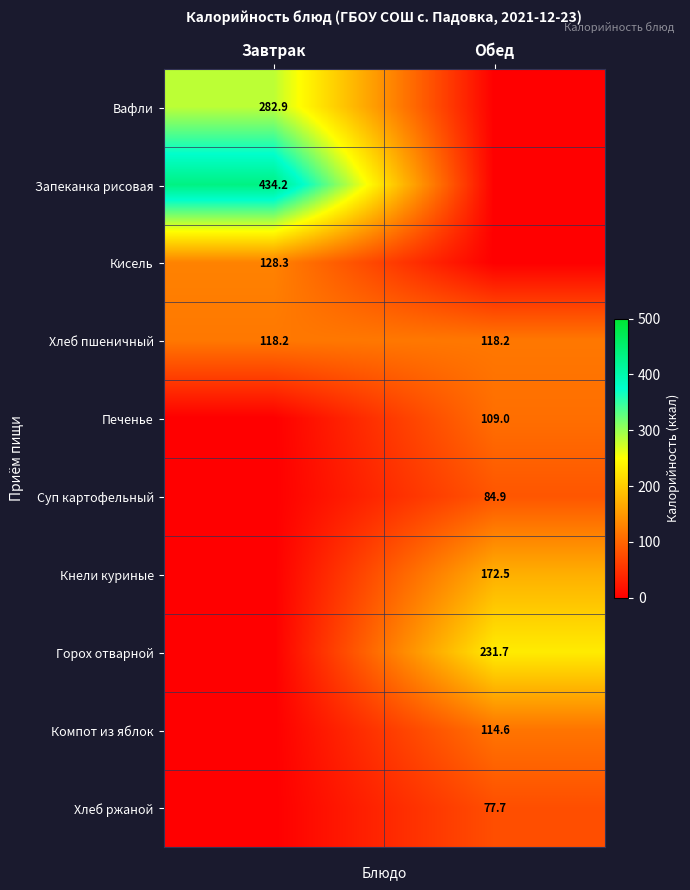

The Печенье series shows 176.6 at Обед. True or false?

False